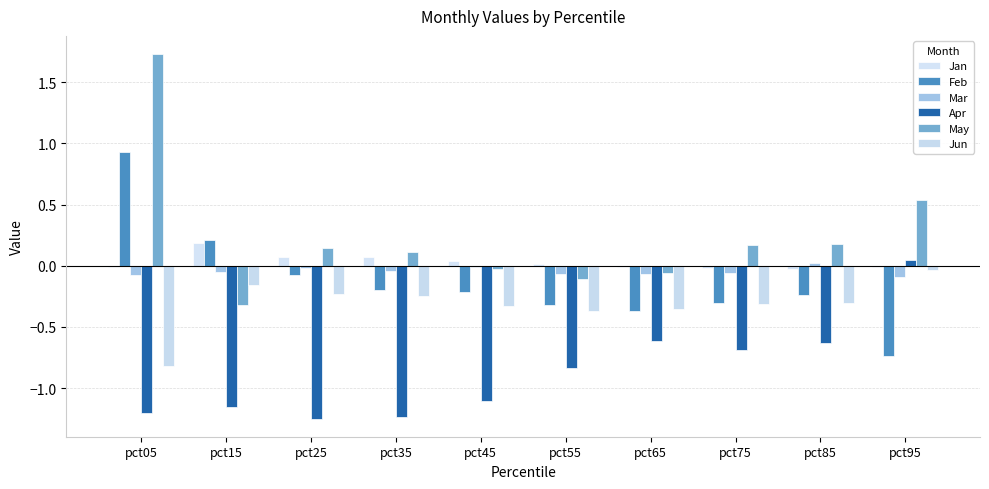

Are the bars grouped side by side (vs. stacked)?

Yes